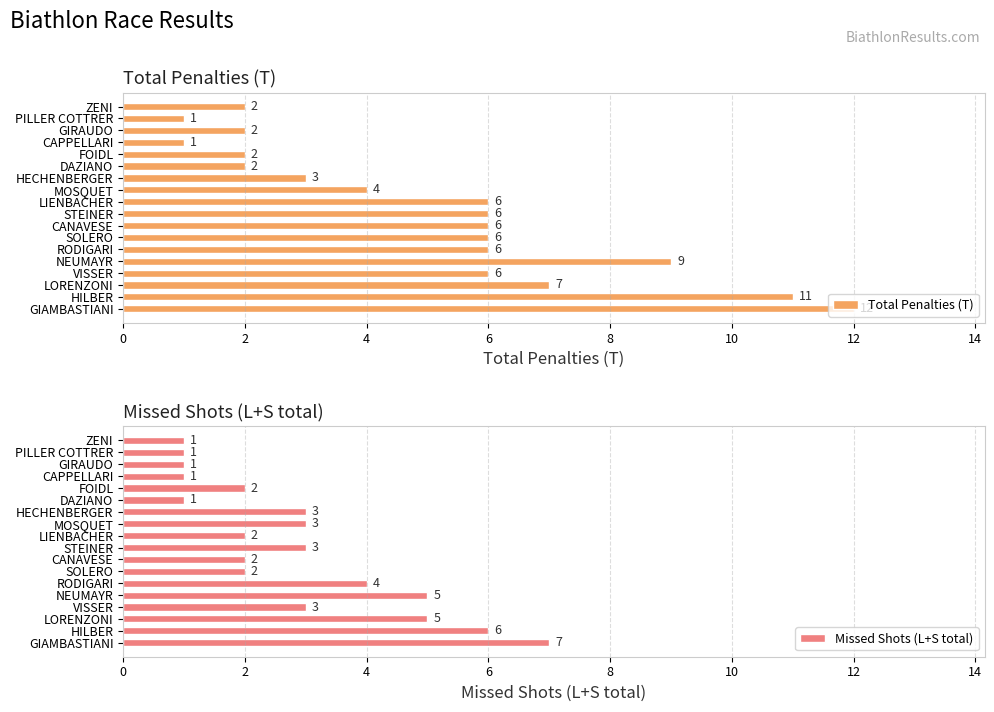

How many distinct data groups are displayed?

2